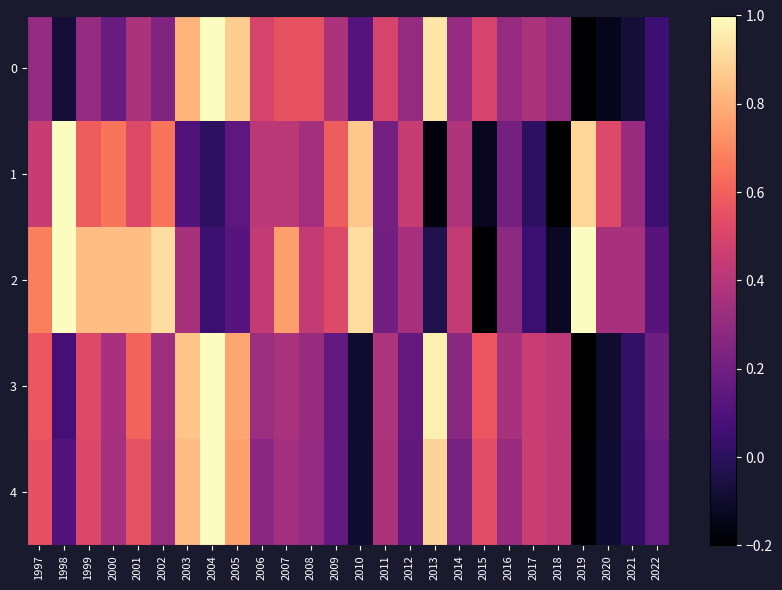

How many categories are shown in the chart?

26